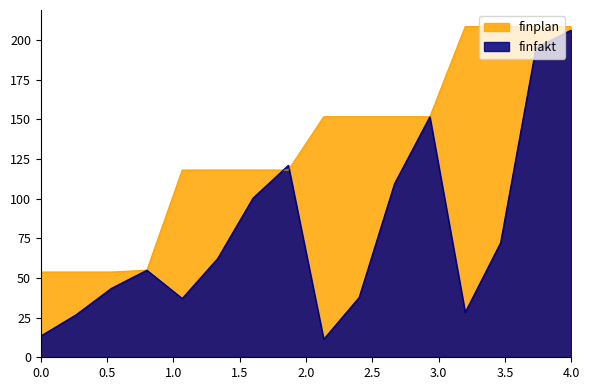

What is the value of the finplan point at the 16th from the left?

208.4